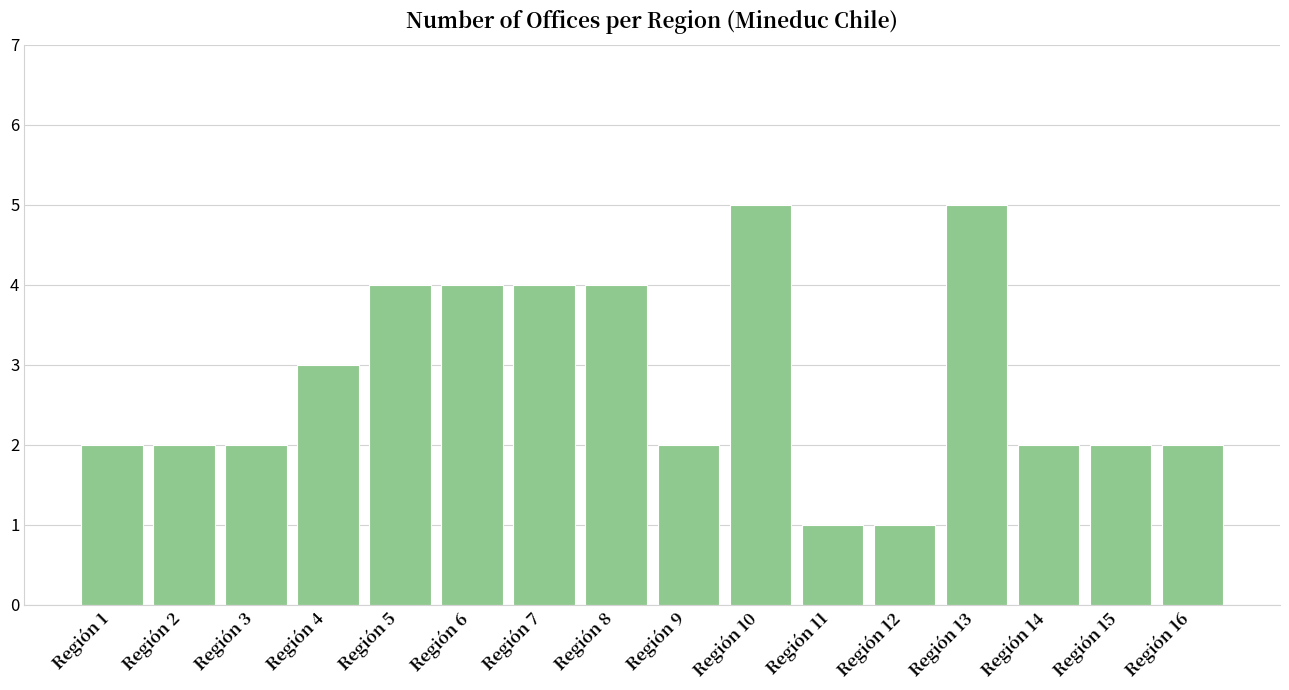

Reading right to left, transcribe all the data shown in this chart.

2	2	2	5	1	1	5	2	4	4	4	4	3	2	2	2